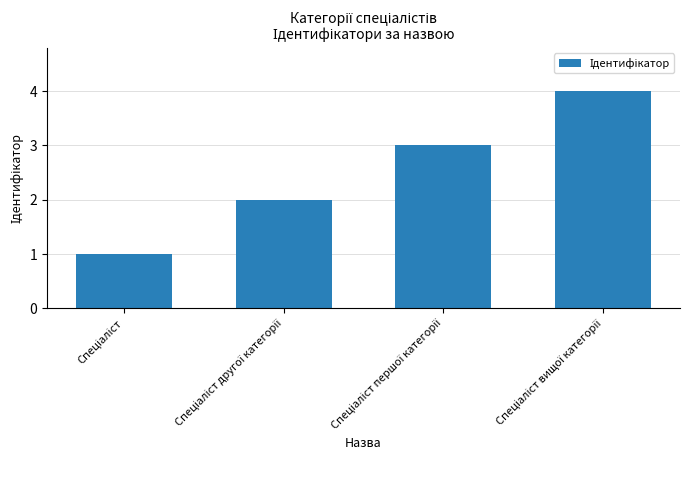

What is the maximum value shown in the chart?

4